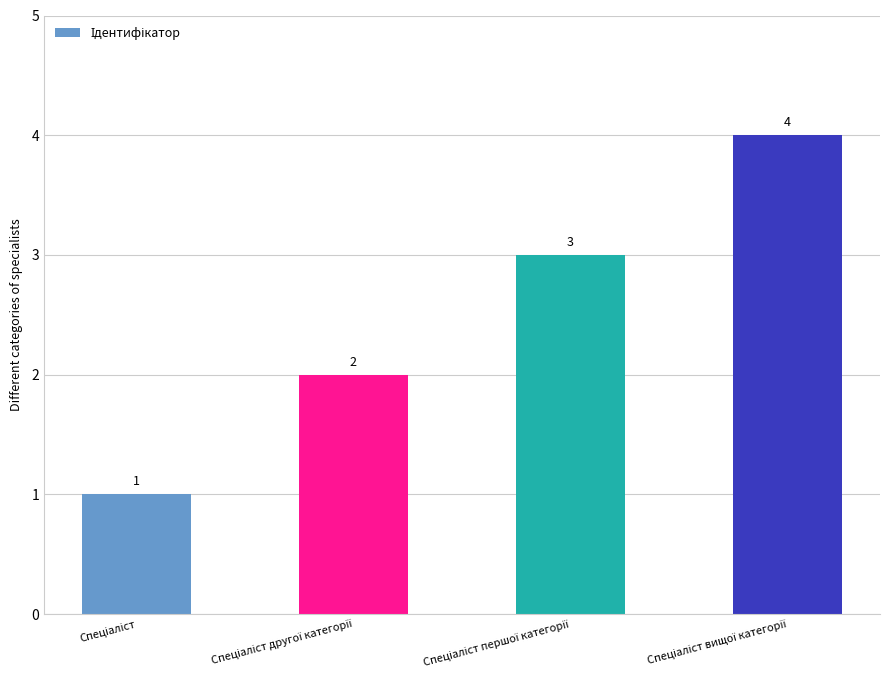

Count the number of categories in the chart.

4